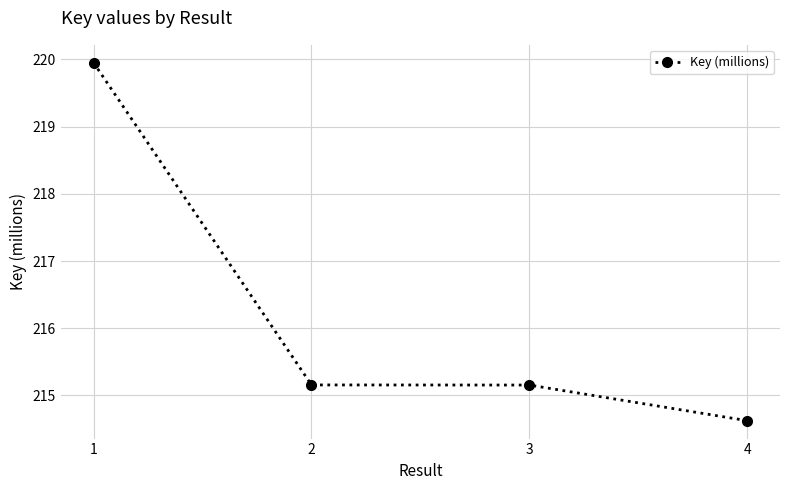

True or false: the data has more than 1 interior local peaks.

False